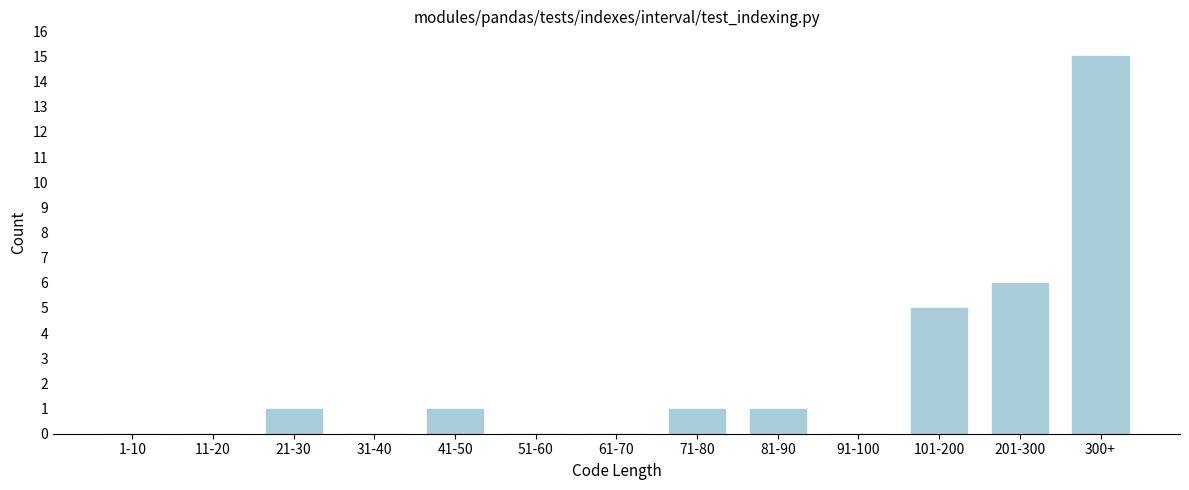

Reading right to left, list all the values displayed in this chart.

300+=15	201-300=6	101-200=5	91-100=0	81-90=1	71-80=1	61-70=0	51-60=0	41-50=1	31-40=0	21-30=1	11-20=0	1-10=0